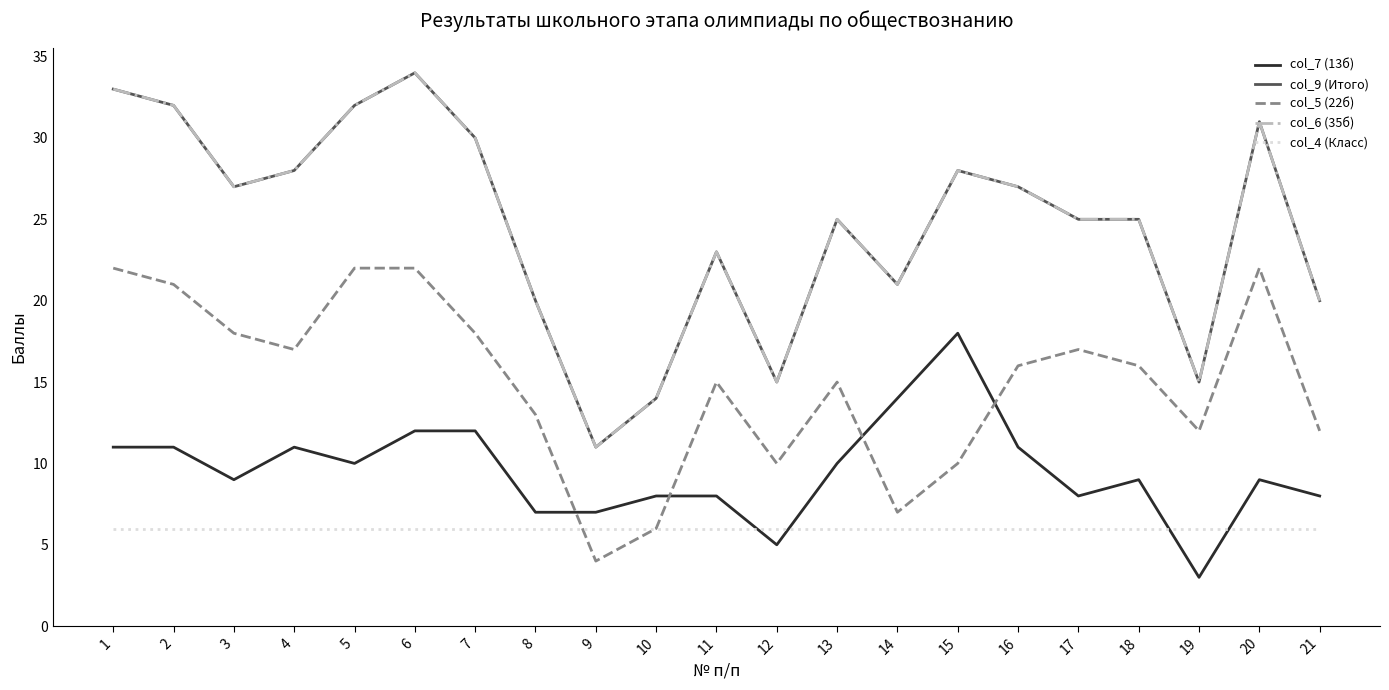

How many interior local valleys does the col_9 (Итого) series have?

5